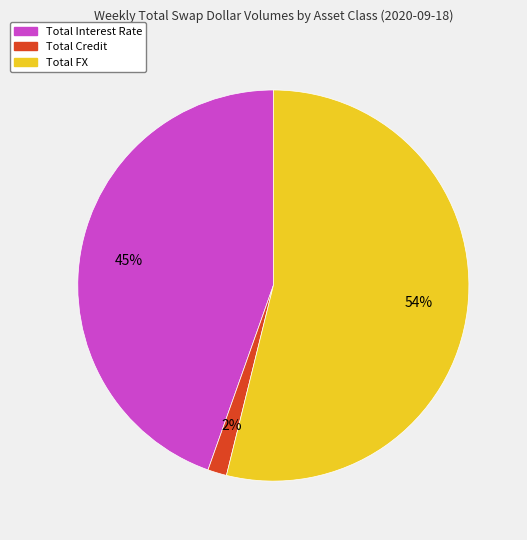

Do Total Interest Rate and Total Credit together represent more than half of the pie?

No